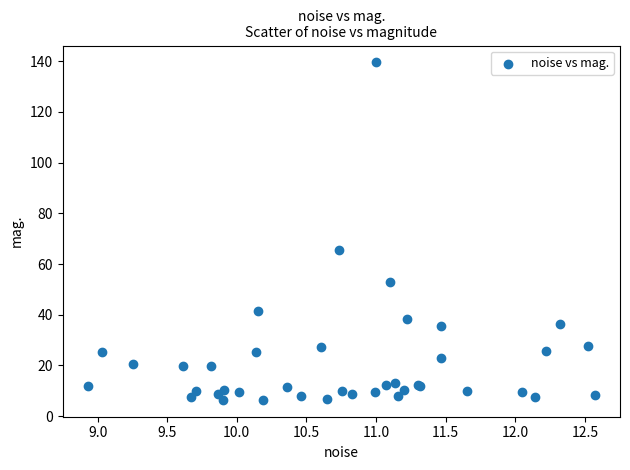

What Y value in the scatter plot is closest to 72?

65.6